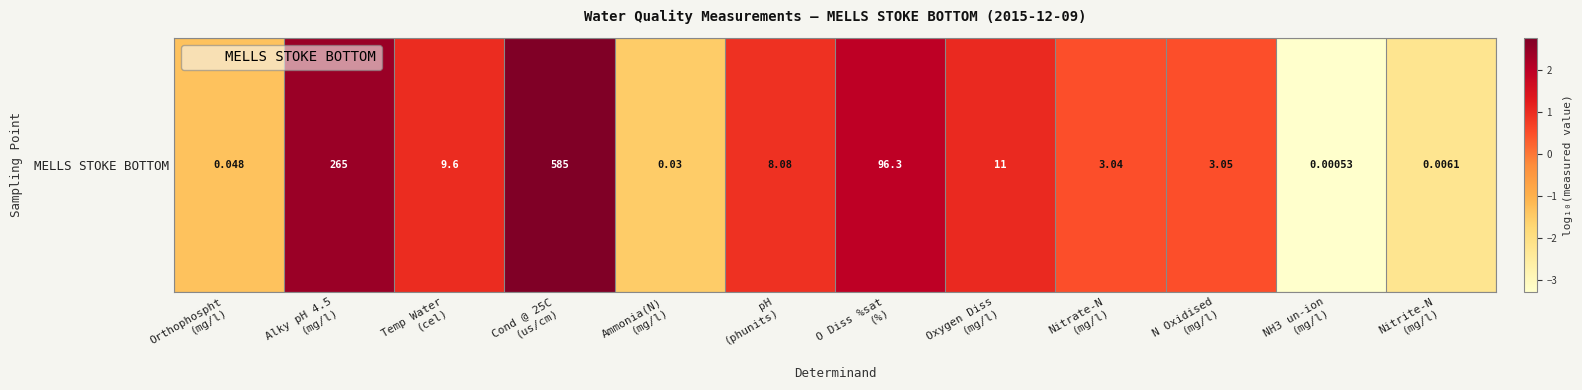

At which label is the value closest to 0?

Nitrate-N
(mg/l)